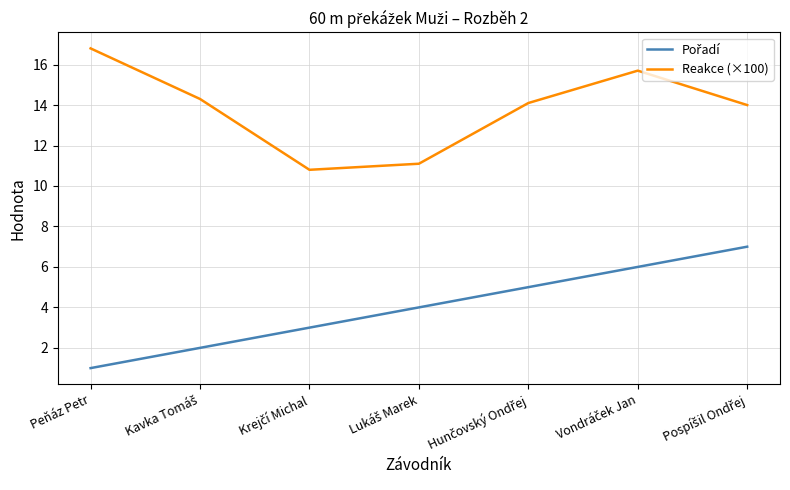

What is the smallest value displayed?

1.0